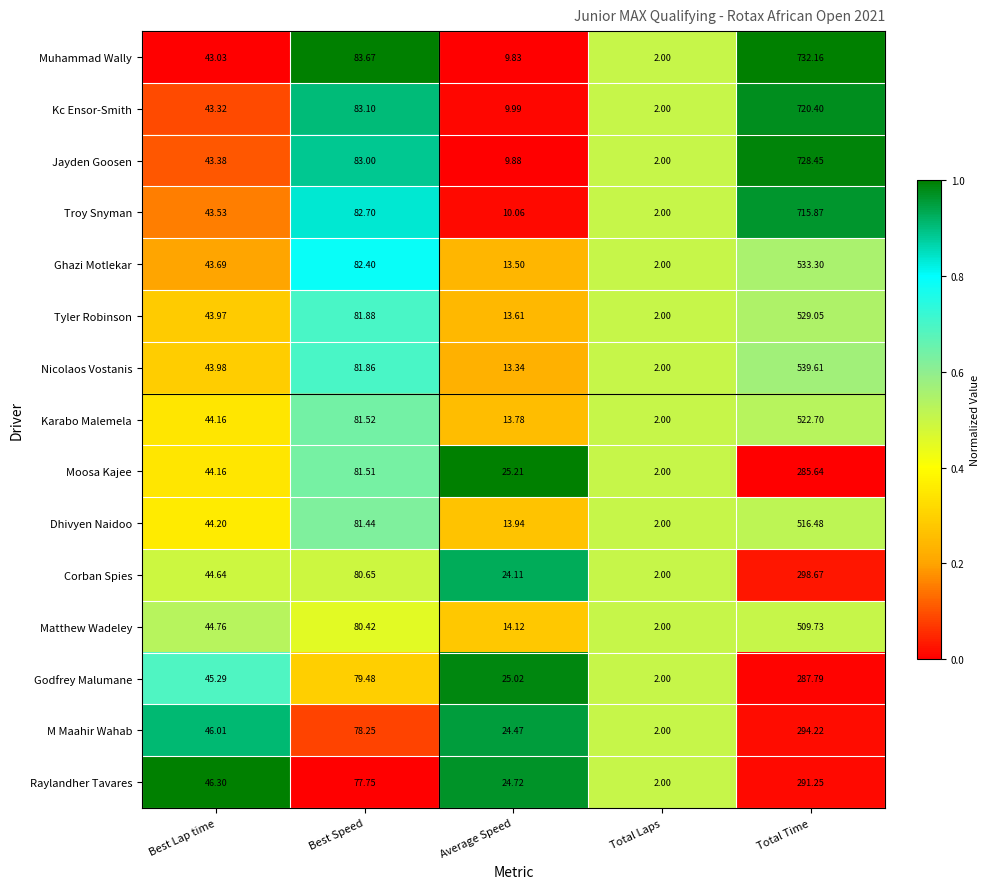

Rank the categories by Troy Snyman value from lowest to highest.

Total Laps, Average Speed, Best Lap time, Best Speed, Total Time